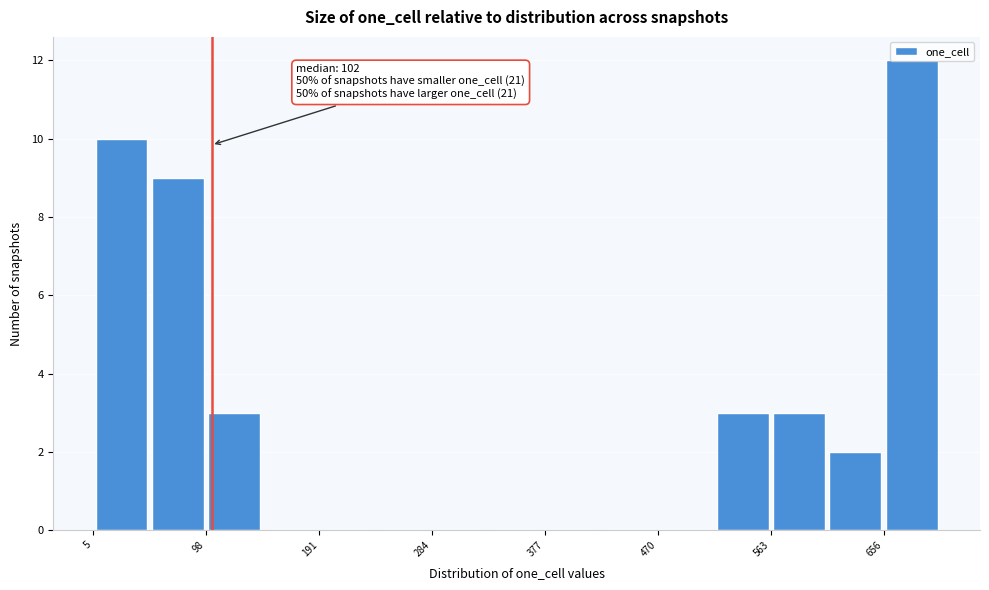

Over which range of the x-axis is the bar tallest?

660 to 700